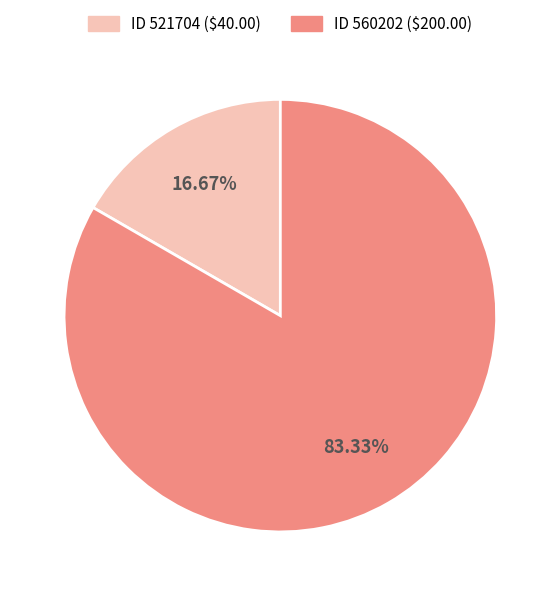

Is there any slice that represents more than half of the pie?

Yes